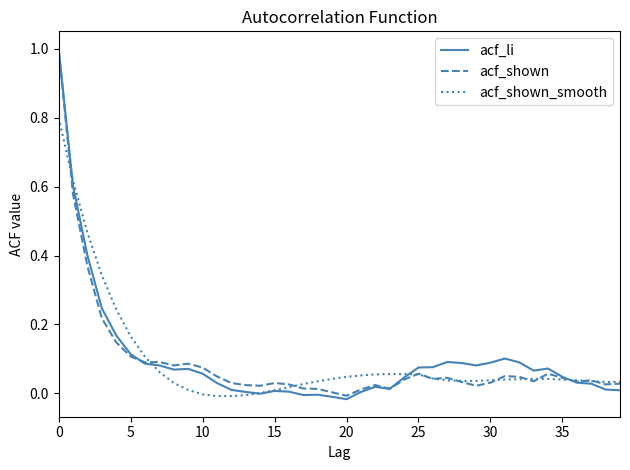

Which series has the largest range (max minus min)?

acf_li